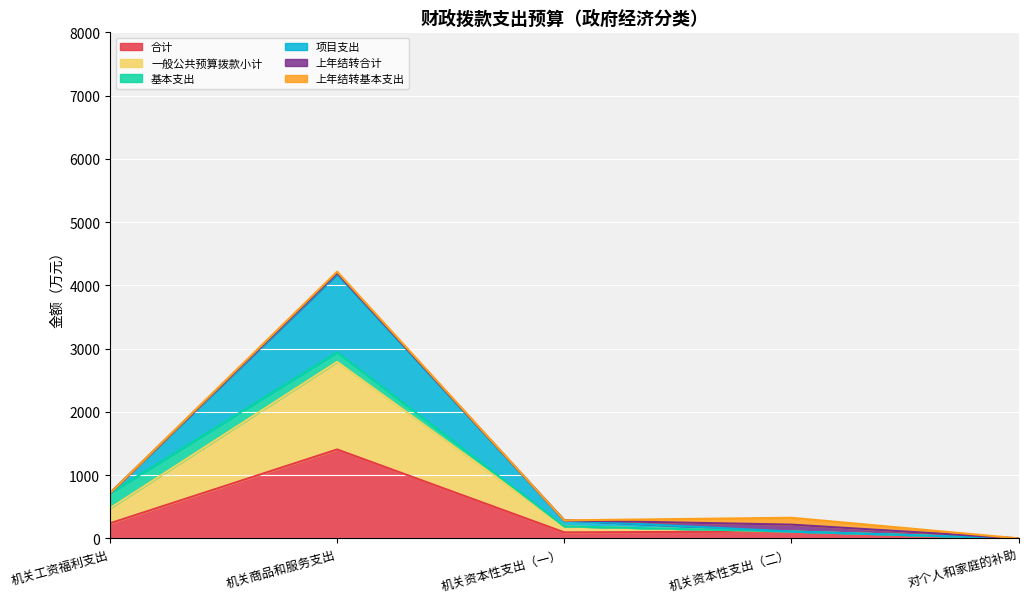

True or false: 合计 and 一般公共预算拨款小计 intersect in this chart.

False